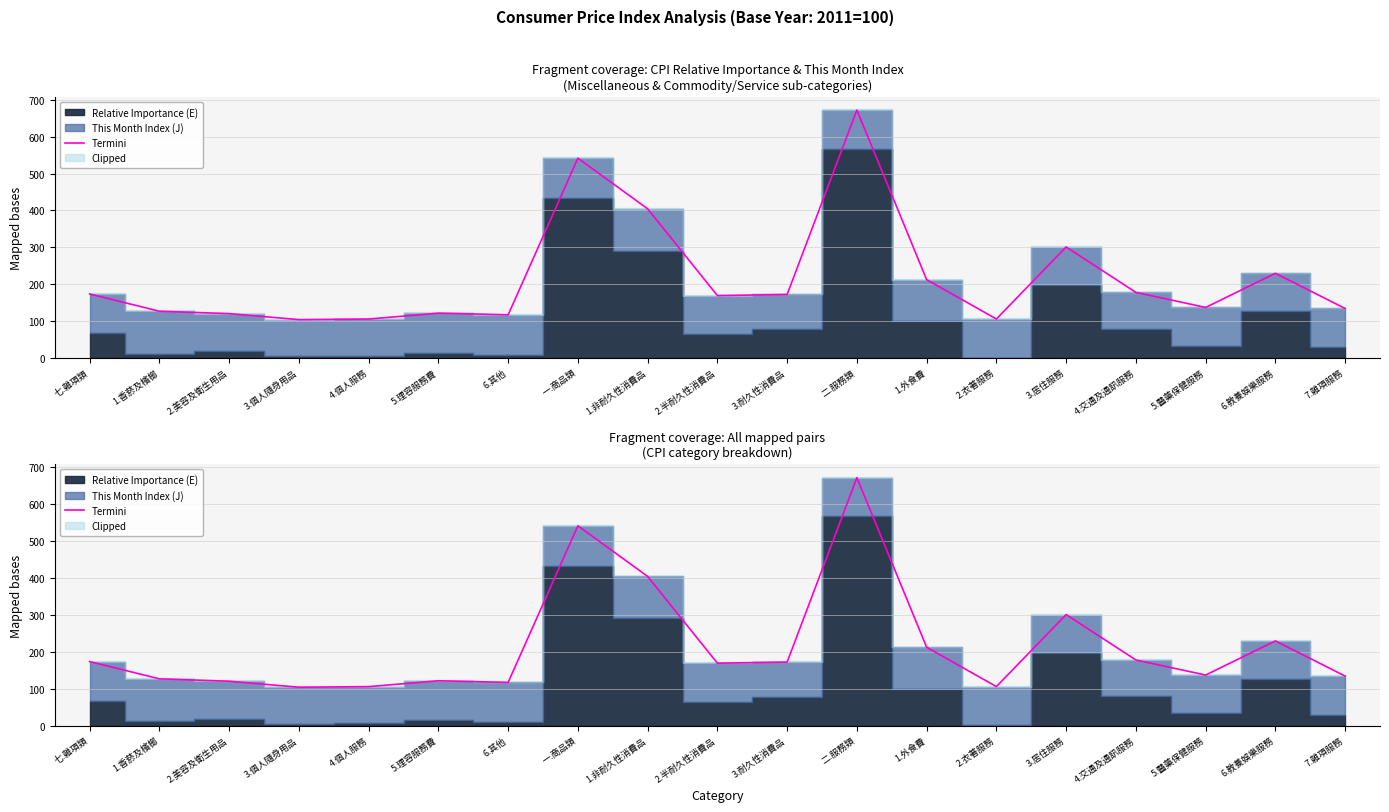

What is the smallest value displayed?

104.3